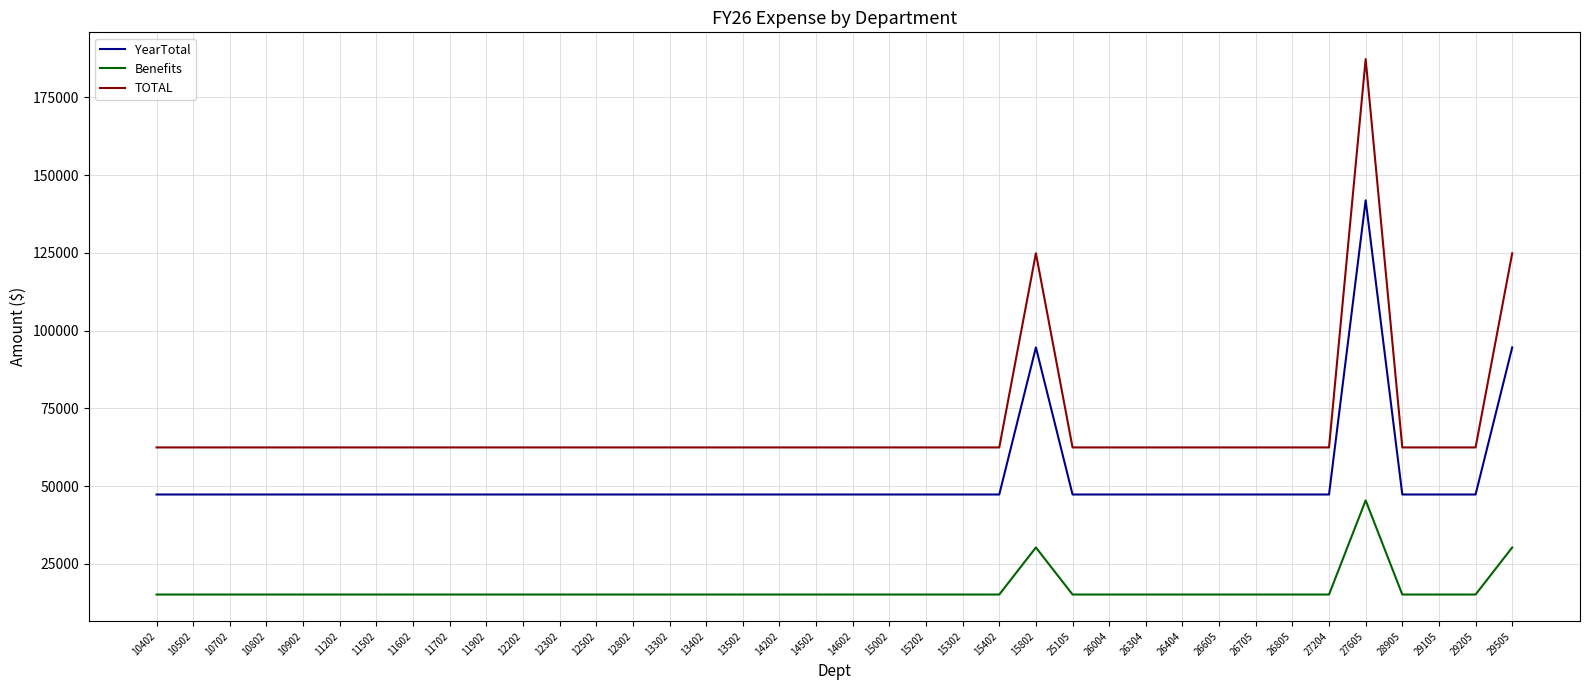

True or false: YearTotal and Benefits intersect in this chart.

False